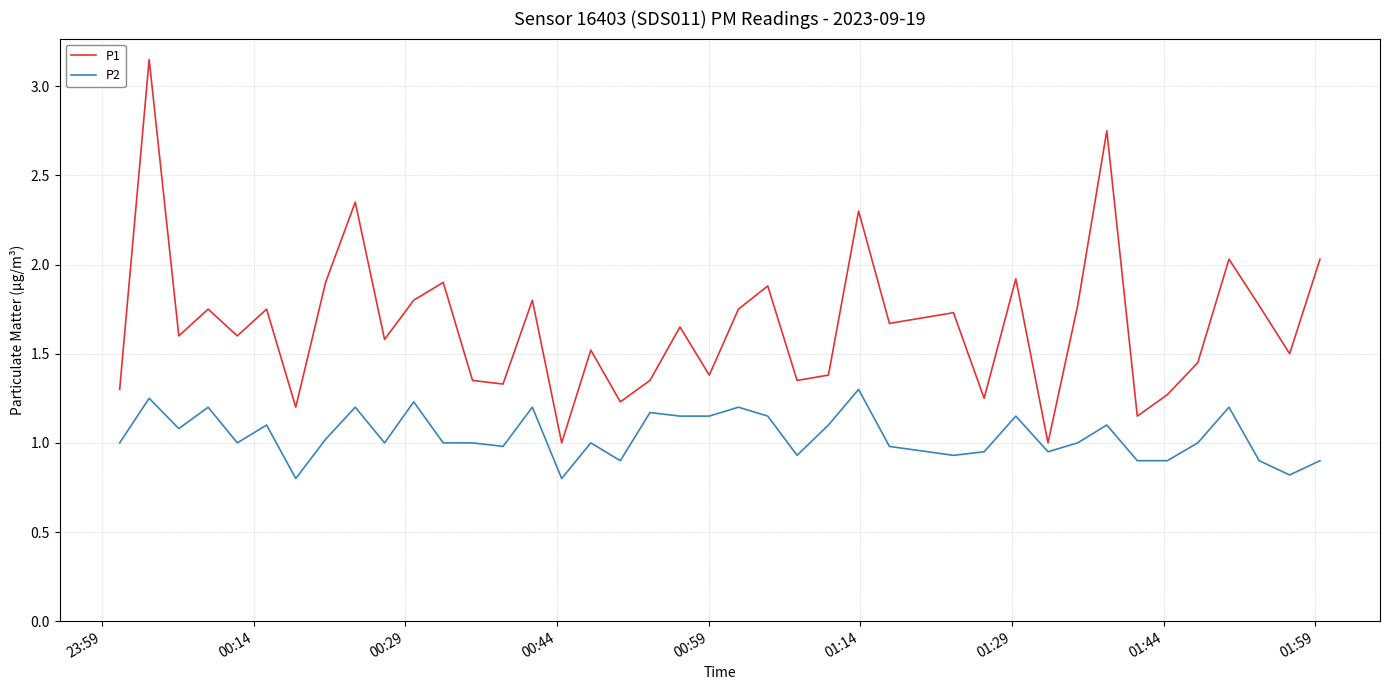

What is the lowest value of the P2 series?

0.8